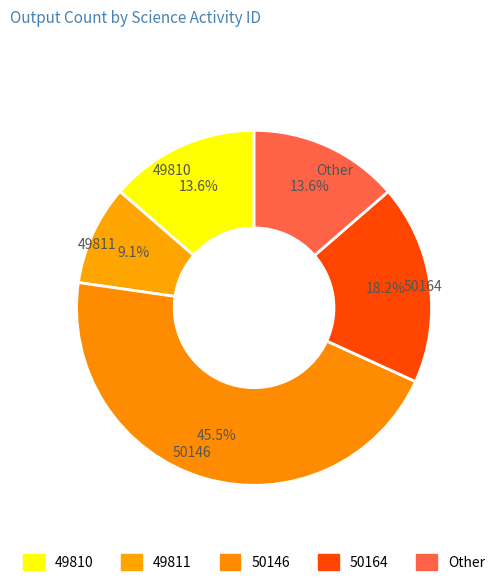

What percentage is NOT represented by 50164?

81.8%